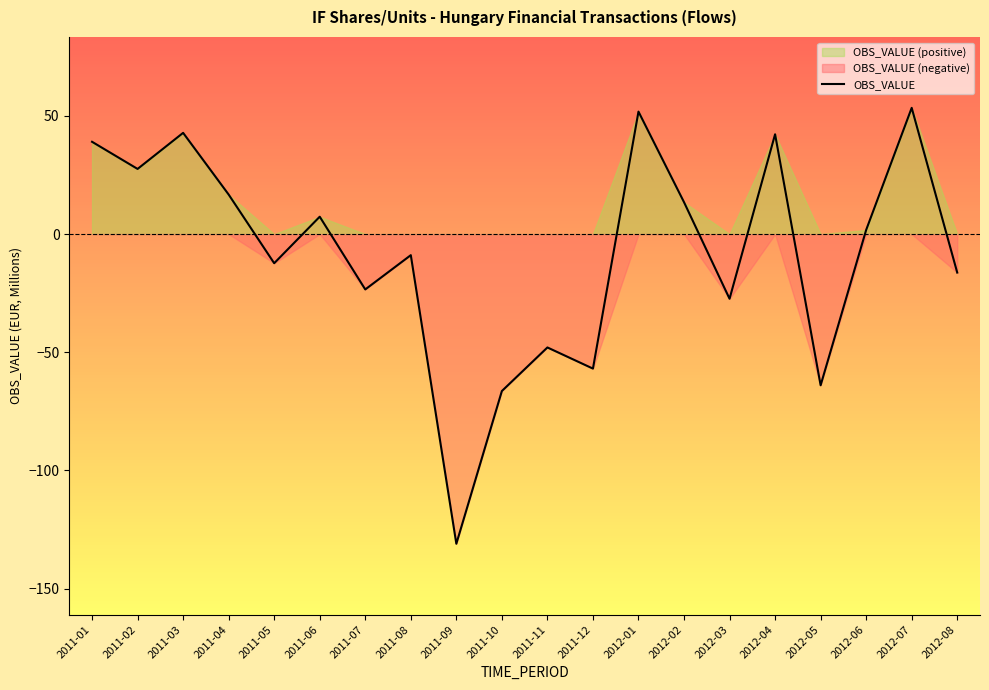

Reading left to right, list all the values displayed in this chart.

2011-01=39.1	2011-02=27.6	2011-03=42.8	2011-04=16.7	2011-05=-12.3	2011-06=7.4	2011-07=-23.4	2011-08=-8.9	2011-09=-131.0	2011-10=-66.4	2011-11=-48.0	2011-12=-56.9	2012-01=51.8	2012-02=13.5	2012-03=-27.4	2012-04=42.2	2012-05=-64.0	2012-06=1.8	2012-07=53.4	2012-08=-16.3